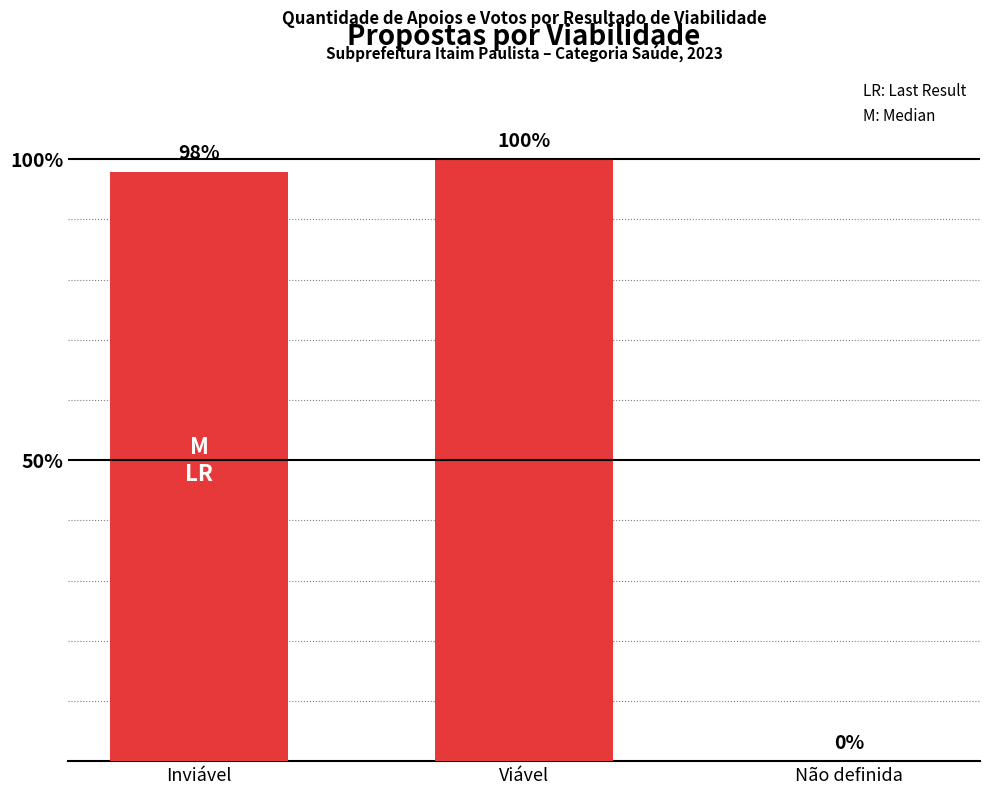

Are the bars horizontal?

No